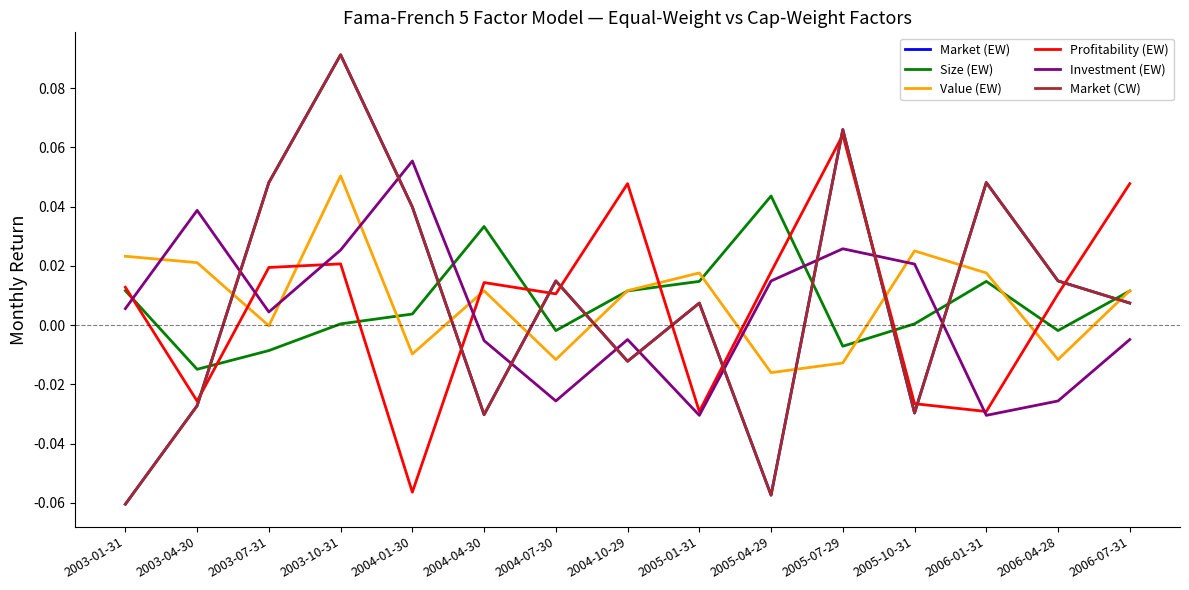

What is the difference between the maximum and second lowest values in the Market (CW) series?

0.1